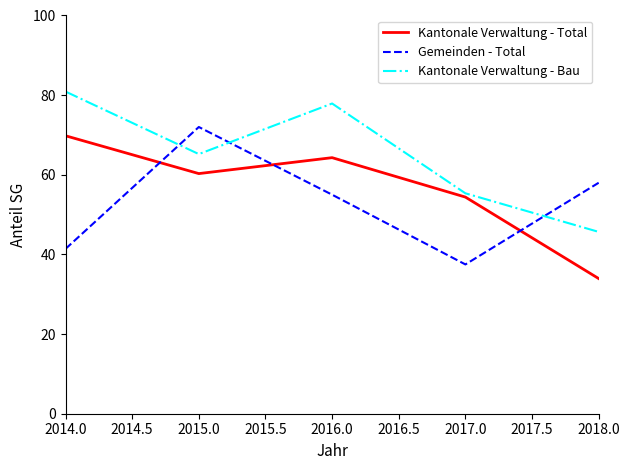

At which label does Kantonale Verwaltung - Total reach its minimum?

2018.0